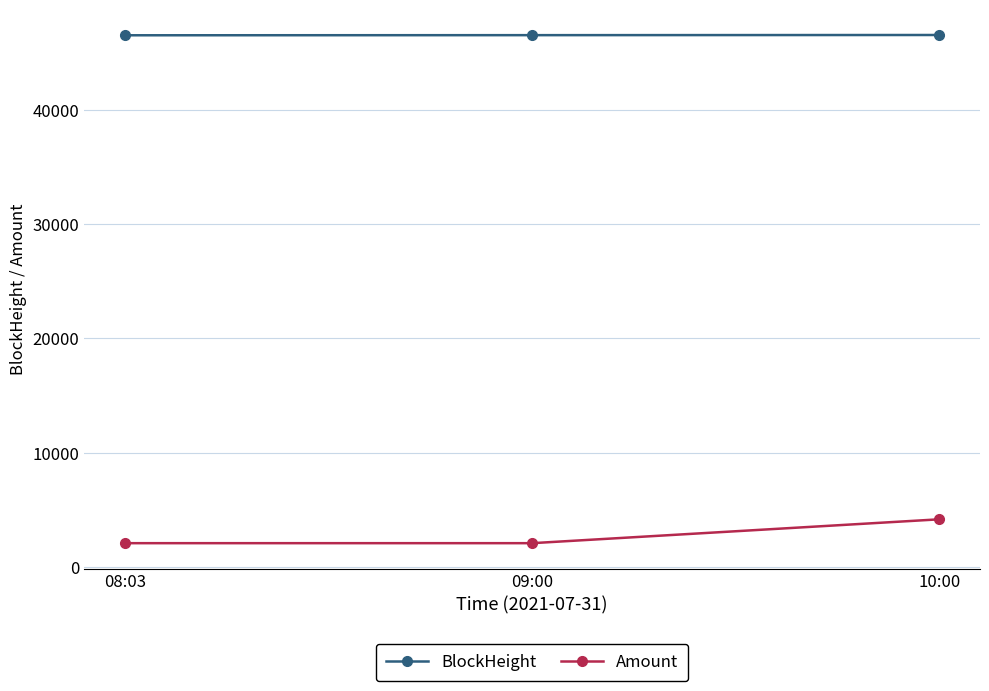

Does the chart display data point markers on the line(s)?

Yes